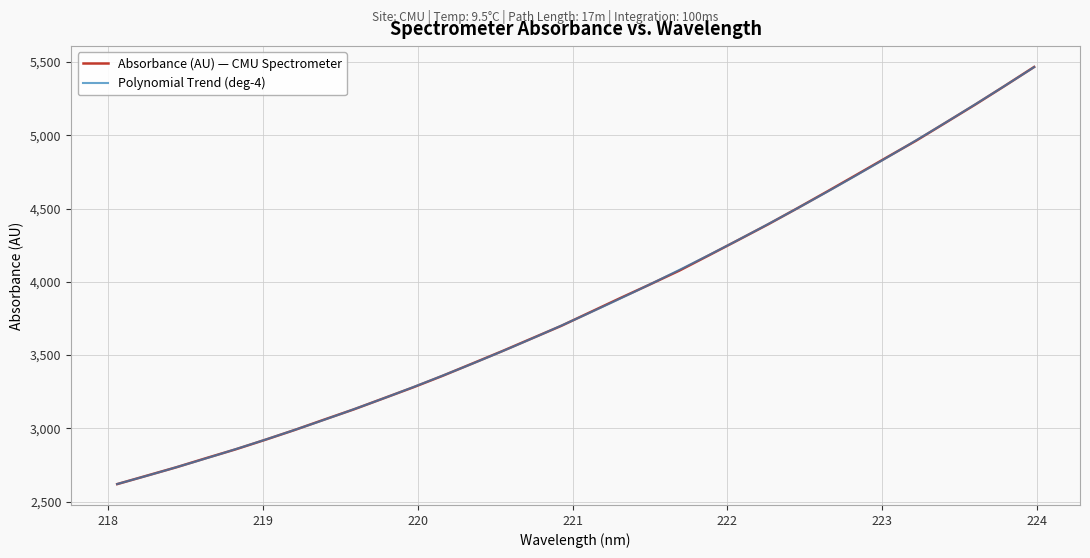

The value at 221.4993 is 6087.5. True or false?

False